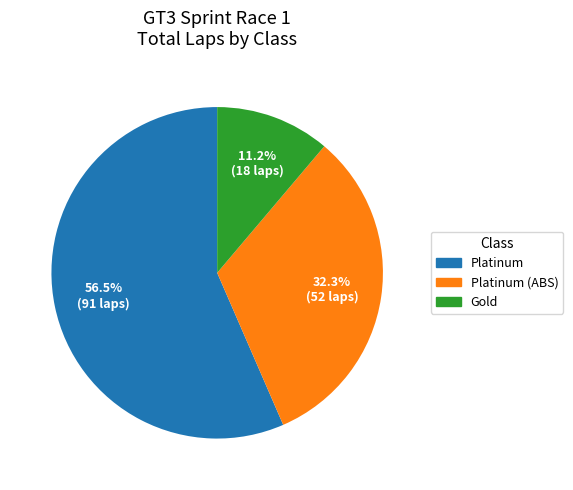

Is there any slice that represents more than half of the pie?

Yes